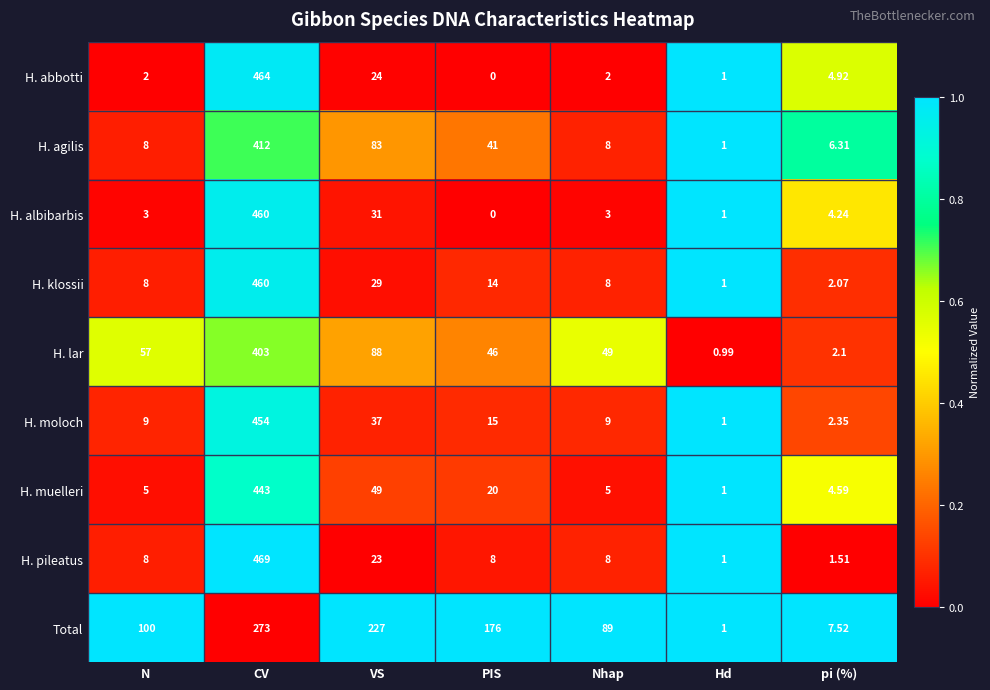

At which category is the sum across all series the highest?

CV